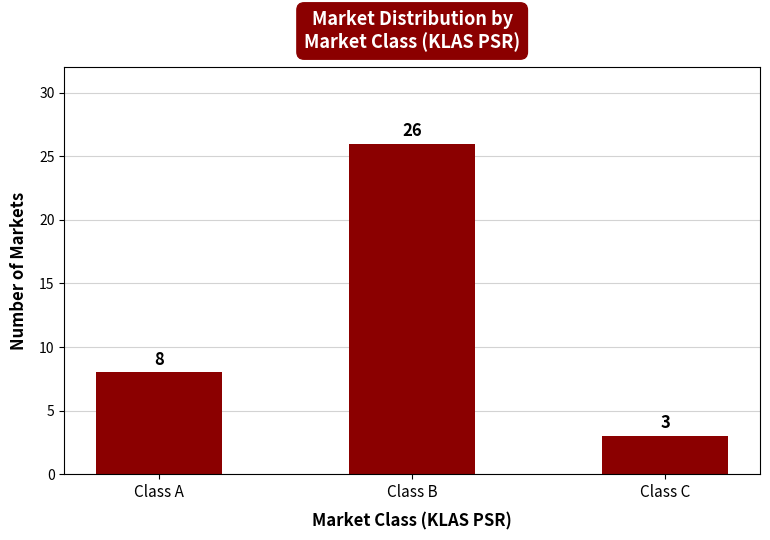

Read the value at Class A.

8